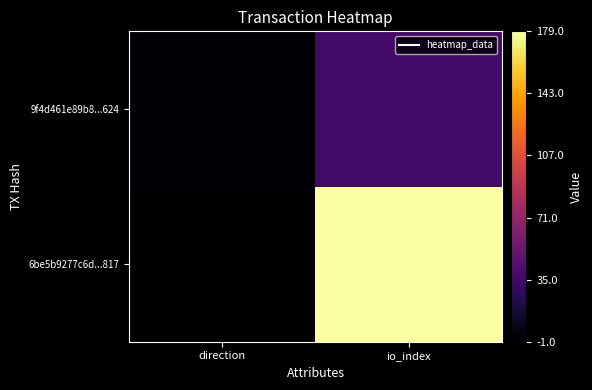

At which category does the chart reach its peak across all series?

io_index